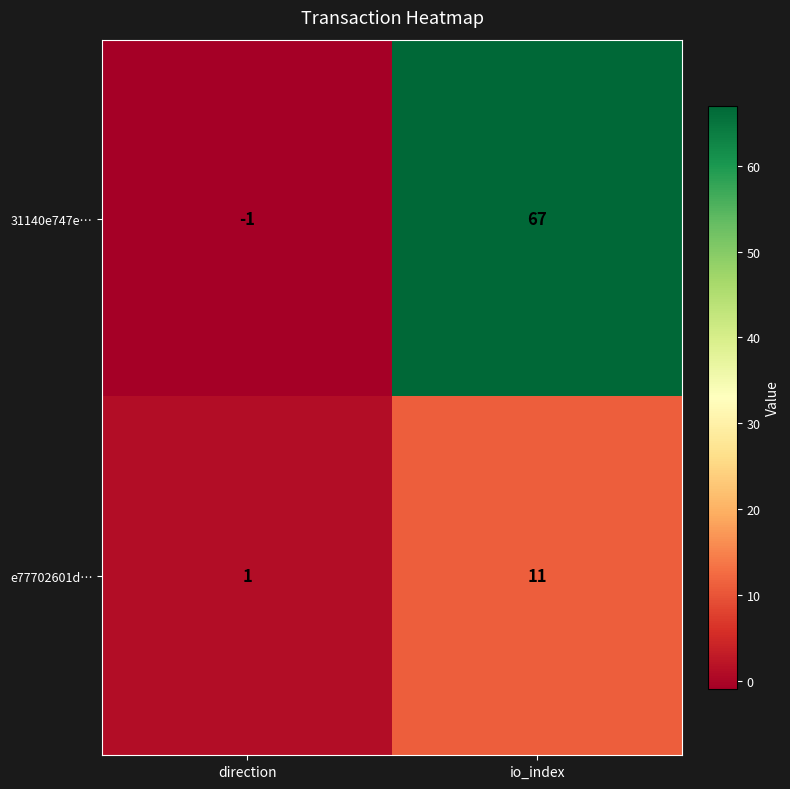

The 31140e747e… series shows 67 at io_index. True or false?

True